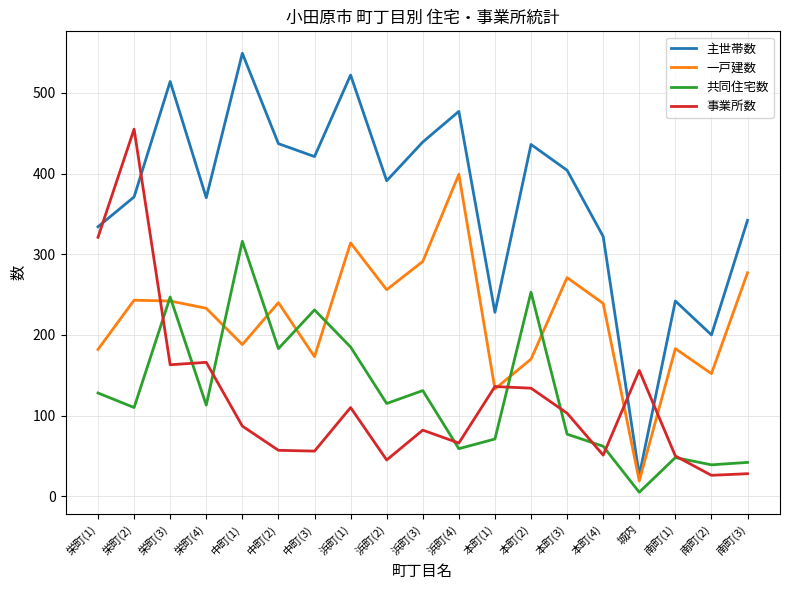

The 主世帯数 series shows 685 at 浜町(3). True or false?

False